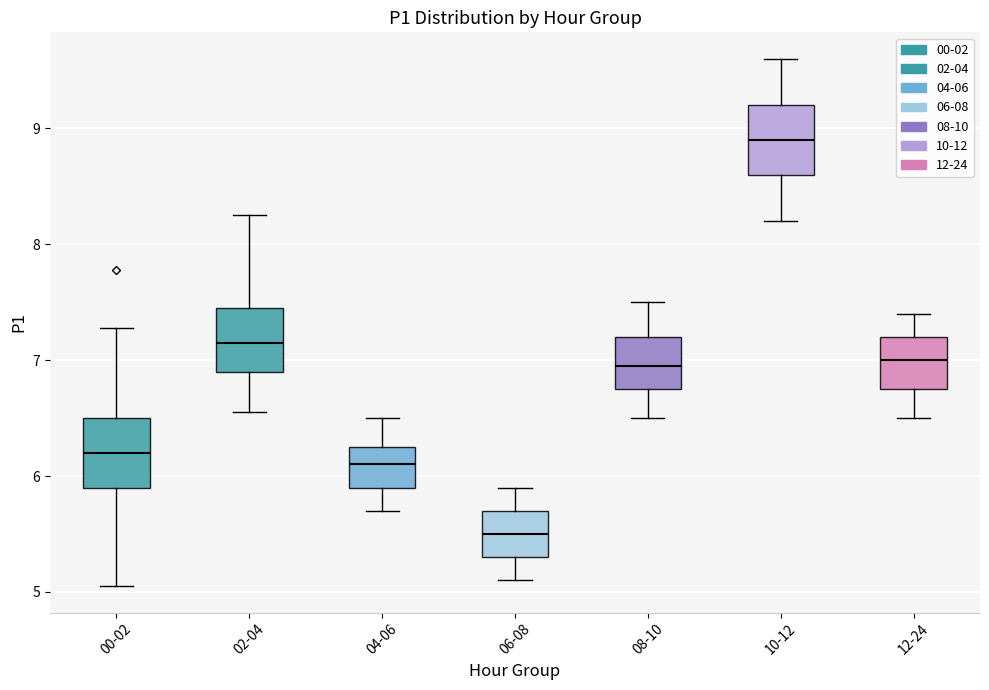

Reading left to right, transcribe this box plot: for each box, give where its median line is, the range the box spans, and where its two whiskers end, as read against the y-axis. The values are not printed on the chart, so give them approximately, as read against the axis.

00-02: median 6.2, box 5.9 to 6.5, whiskers 5.1 to 7.3
02-04: median 7.2, box 6.9 to 7.5, whiskers 6.6 to 8.3
04-06: median 6.1, box 5.9 to 6.3, whiskers 5.7 to 6.5
06-08: median 5.5, box 5.3 to 5.7, whiskers 5.1 to 5.9
08-10: median 7.0, box 6.8 to 7.2, whiskers 6.5 to 7.5
10-12: median 8.9, box 8.6 to 9.2, whiskers 8.2 to 9.6
12-24: median 7.0, box 6.8 to 7.2, whiskers 6.5 to 7.4